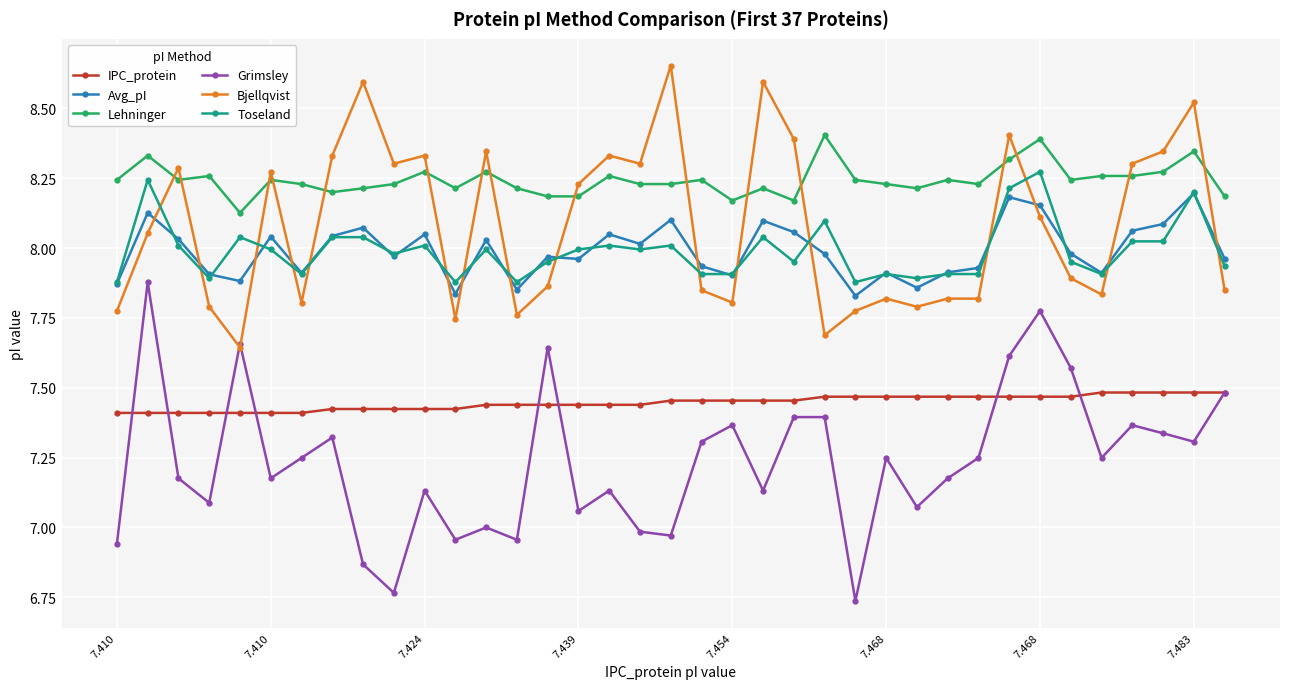

True or false: Grimsley and IPC_protein cross at least once.

True